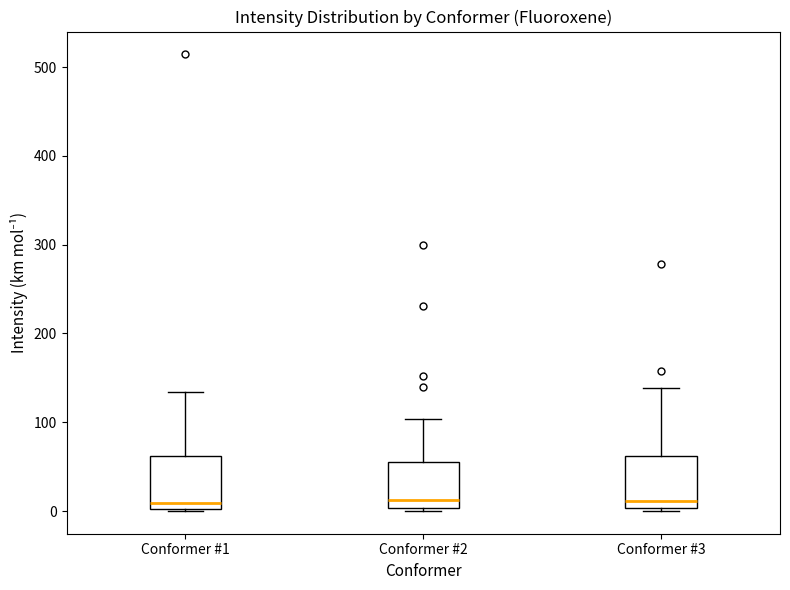

Reading left to right, transcribe this box plot: for each box, give where its median line is, the range the box spans, and where its two whiskers end, as read against the y-axis. The values are not printed on the chart, so give them approximately, as read against the axis.

Conformer #1: median 10, box 0 to 60, whiskers 0 to 130
Conformer #2: median 10, box 0 to 50, whiskers 0 to 100
Conformer #3: median 10, box 0 to 60, whiskers 0 (just below the box's lower edge) to 140